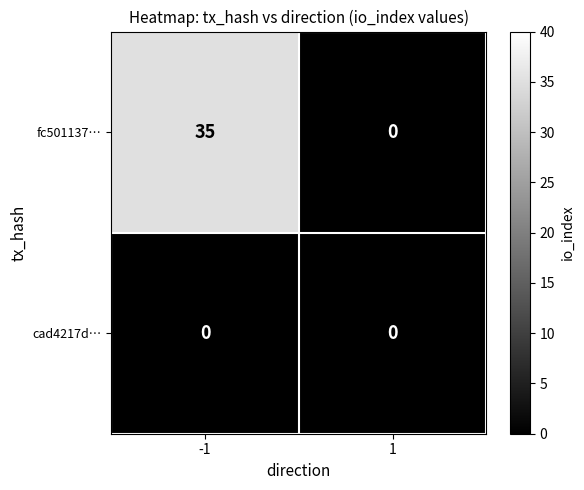

What is the difference between the maximum and minimum values in the fc501137… series?

35